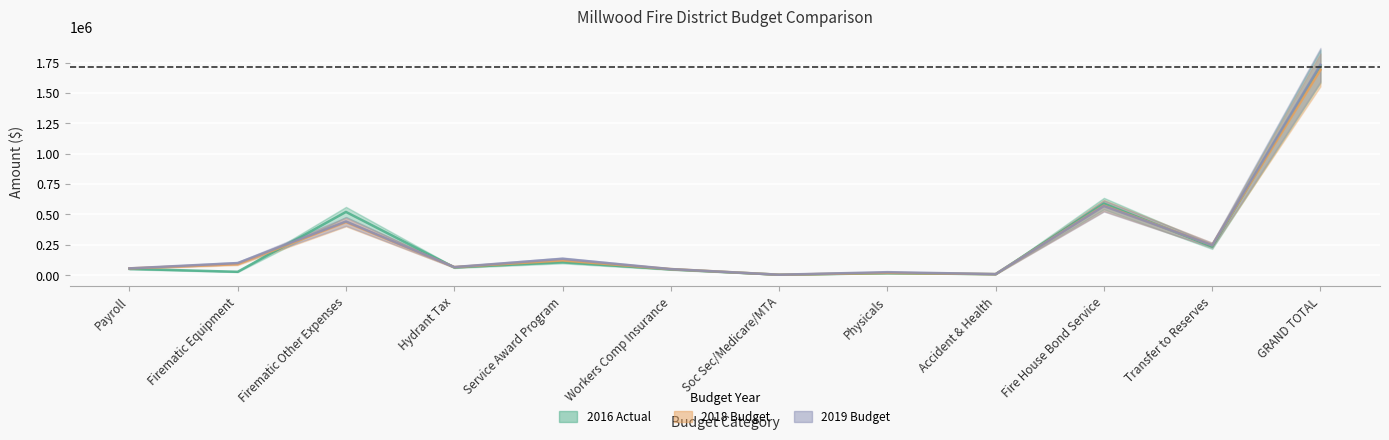

True or false: 2019 Budget has more than 0 points higher than both neighbors.

True